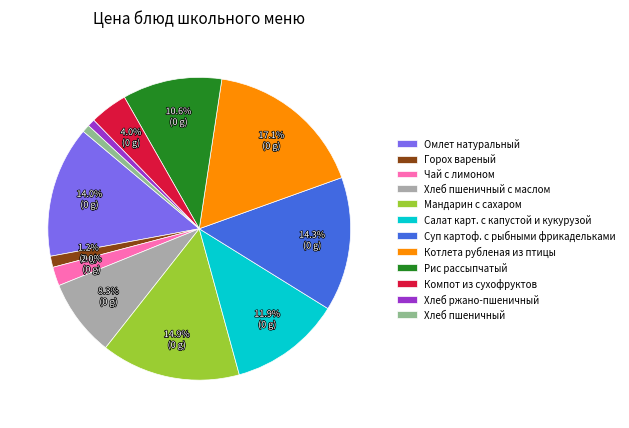

What is the total percentage of Горох вареный and Чай с лимоном?

3.2%